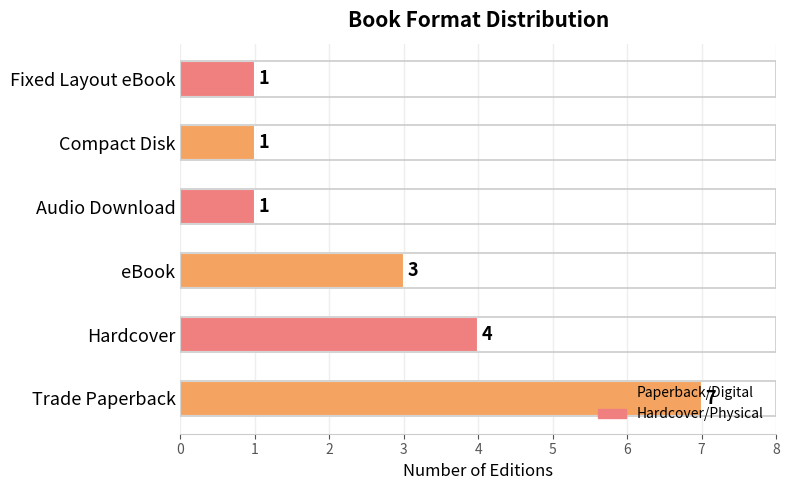

True or false: the data shows 9 at Trade Paperback.

False